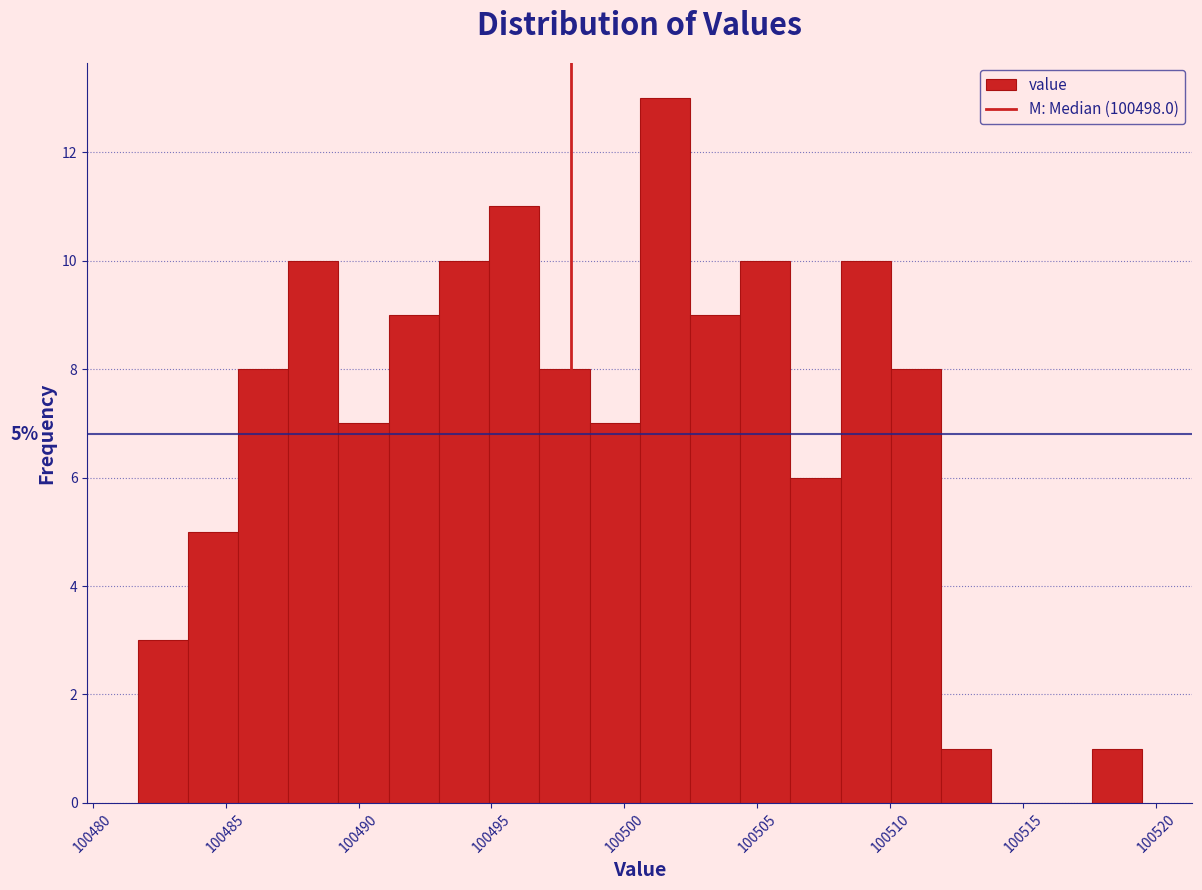

Around what value on the x-axis is the tallest bar? Give the approximate position of its centre, as read against the axis.

100501.5